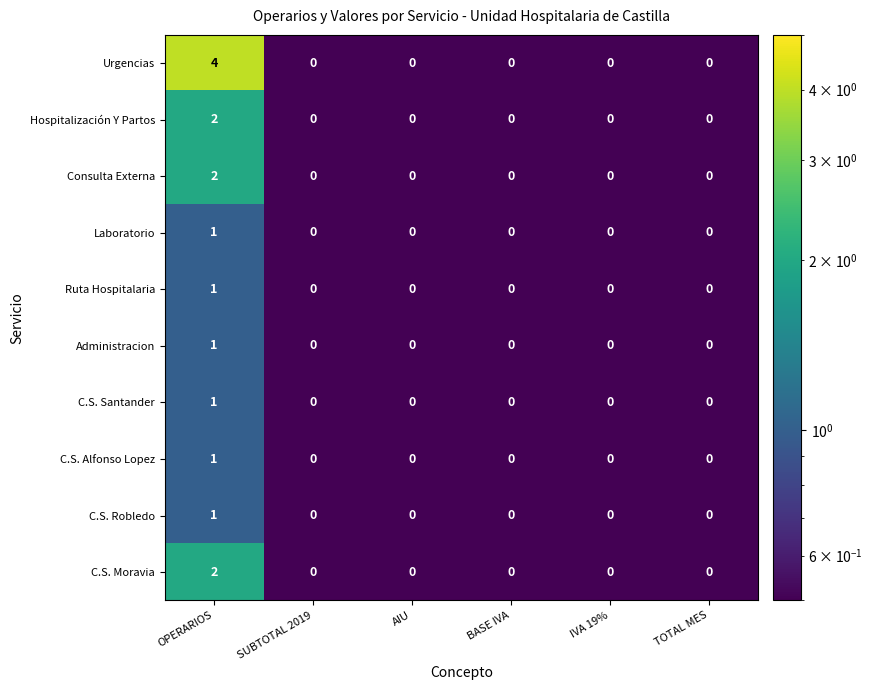

True or false: C.S. Alfonso Lopez has a value of 1 at TOTAL MES.

False